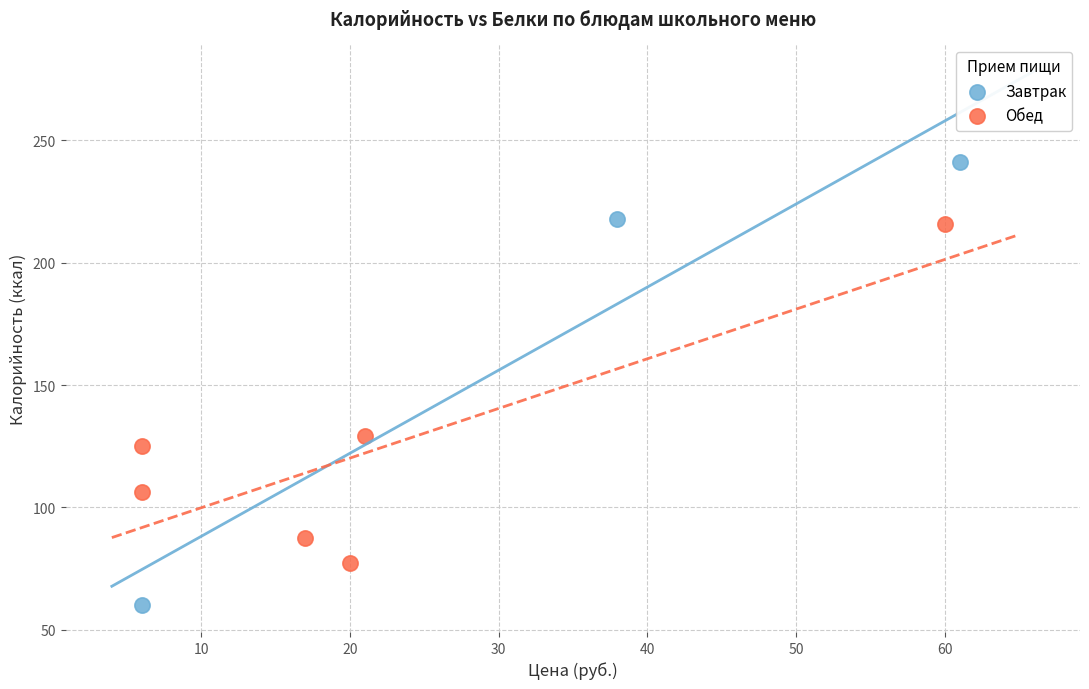

What are all the series names shown in the legend?

Завтрак, Обед